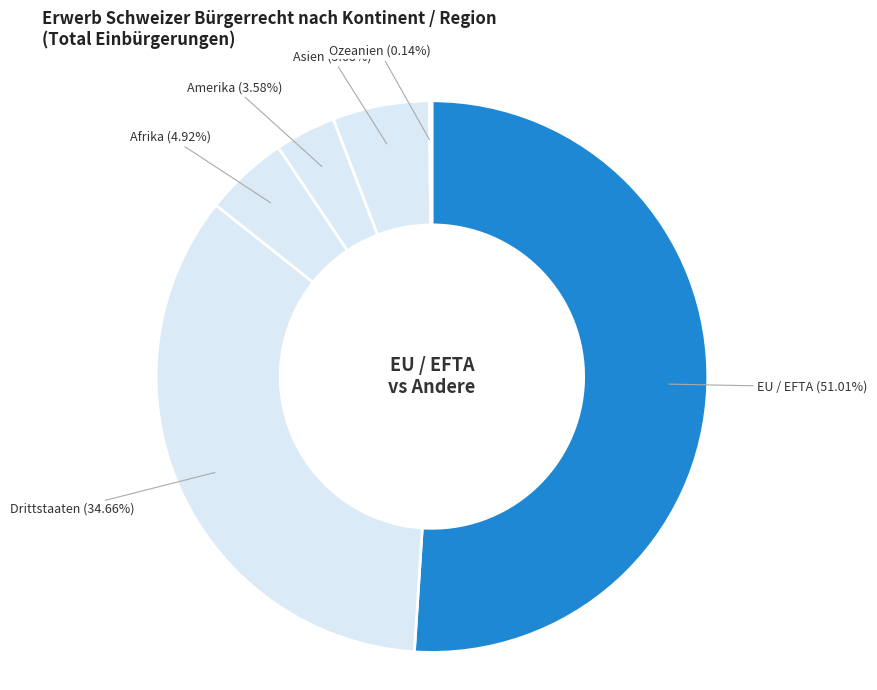

The Asien slice represents 1% of the pie. True or false?

False